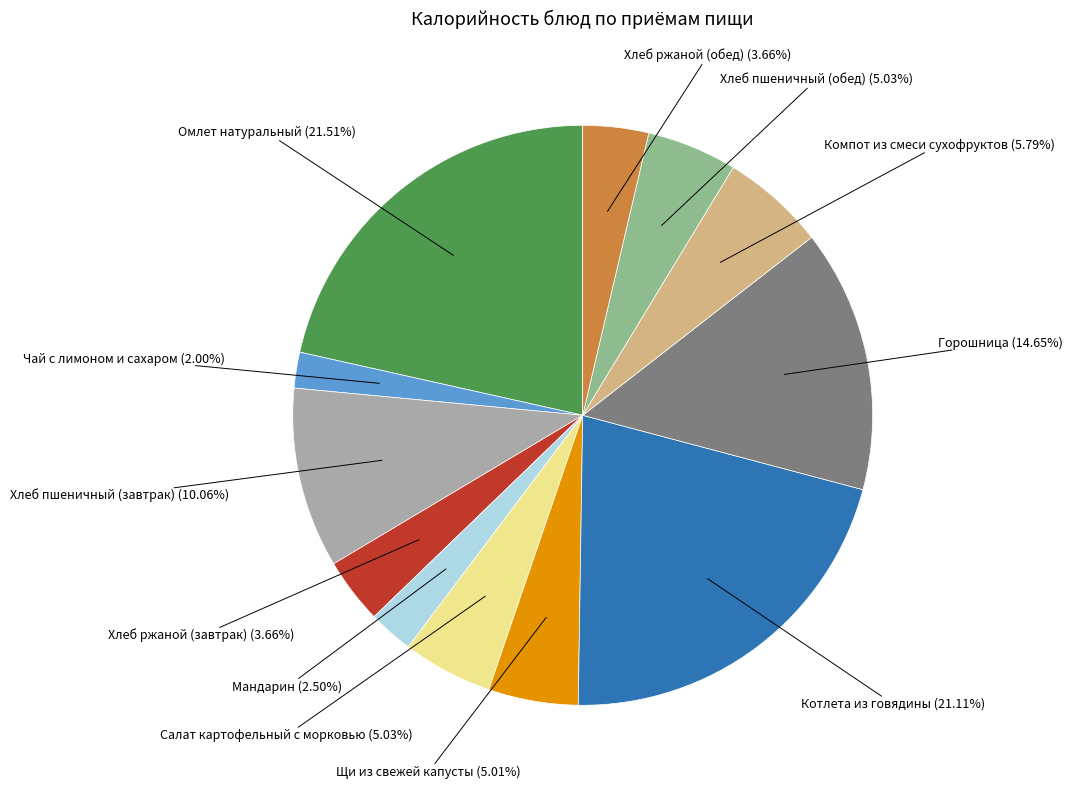

Count the number of slices in the pie.

12